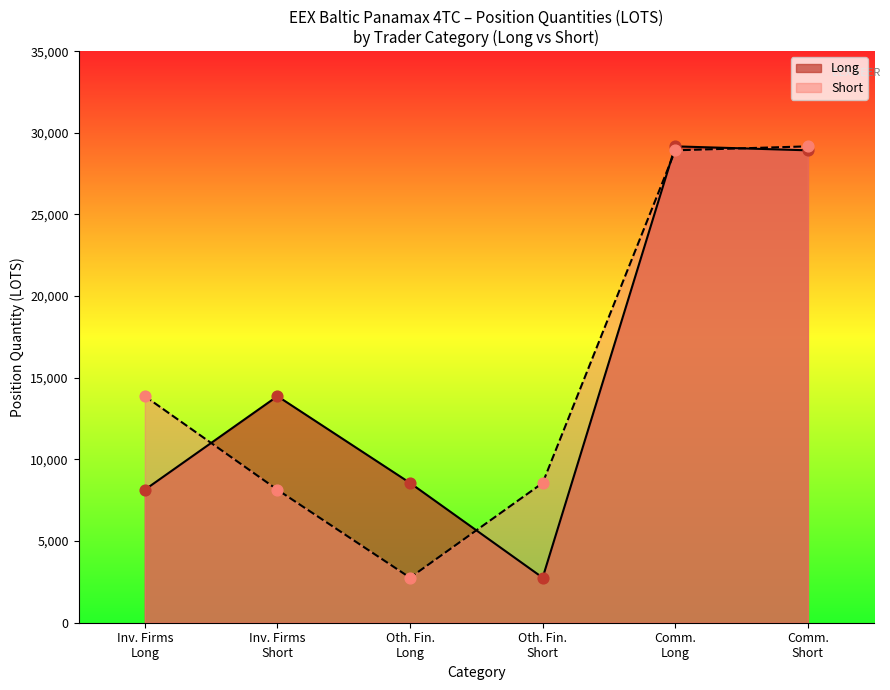

Which series has the largest total across all categories?

Long